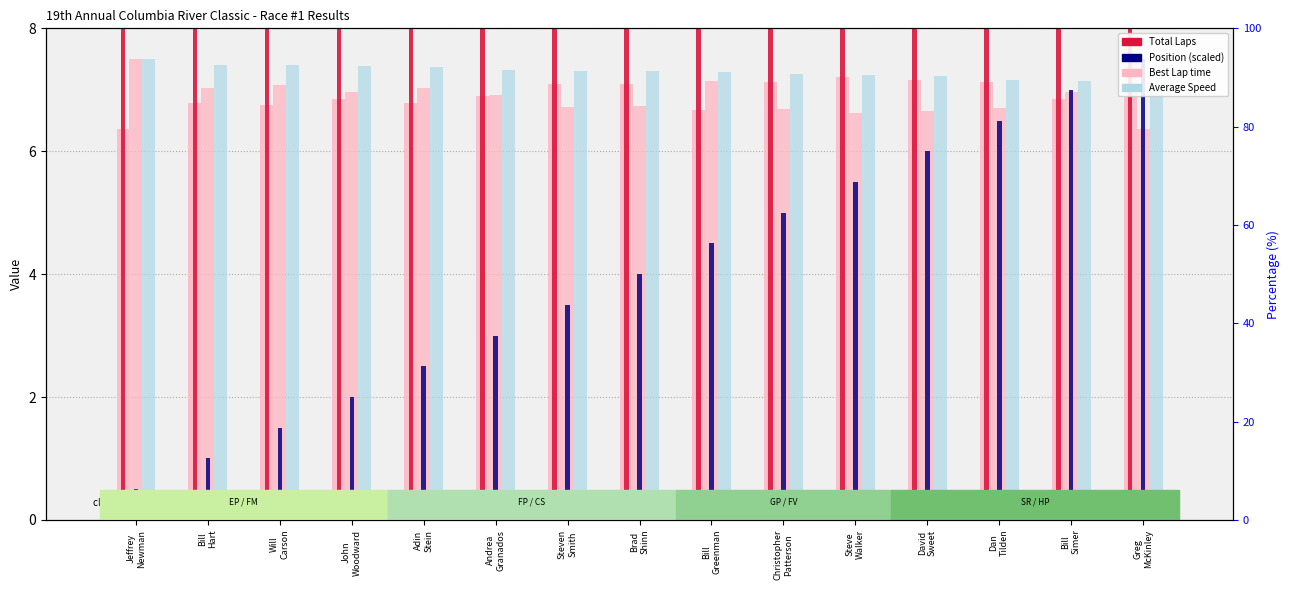

At Bill
Greenman, list the series in order from smallest to largest.

Position (scaled), Best Lap time, Best Speed, Average Speed, Total Laps